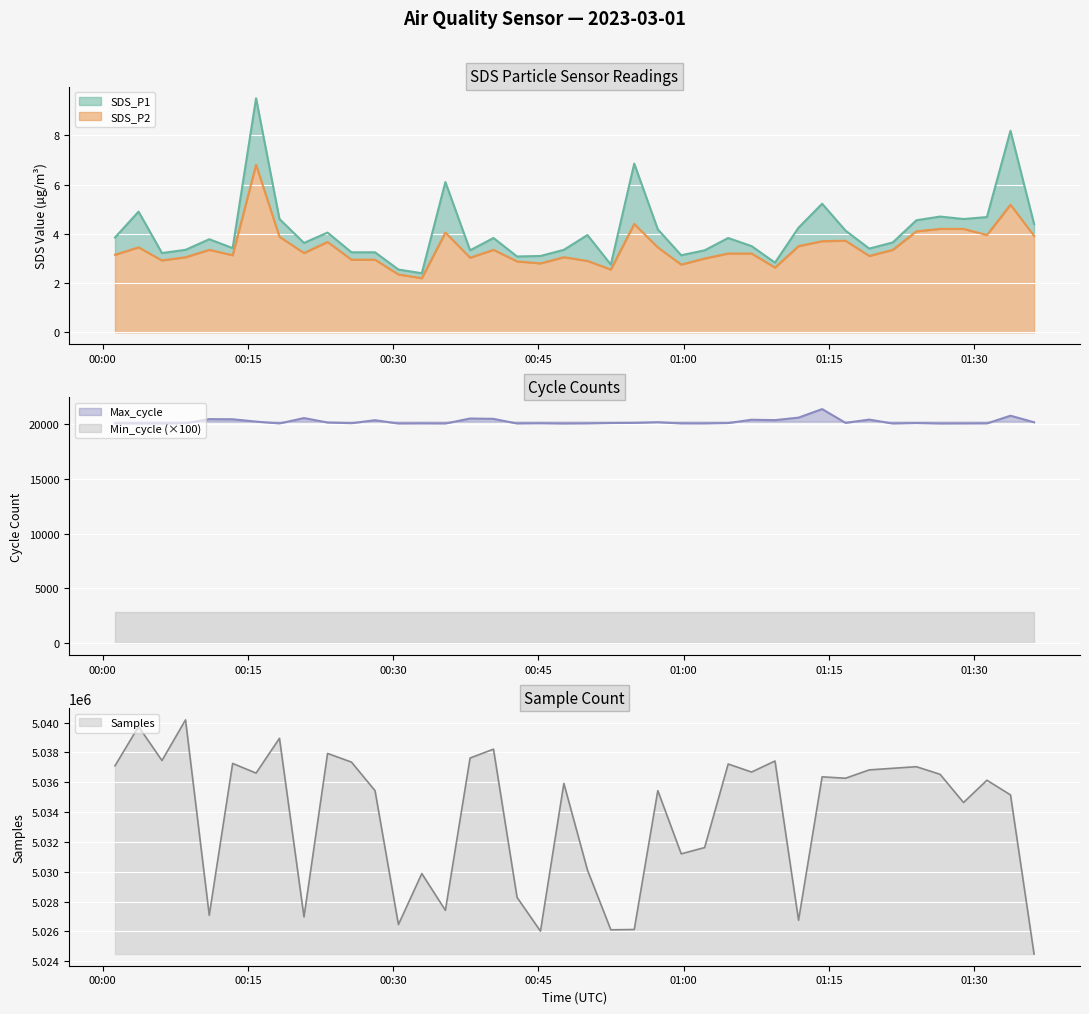

Is it true that SDS_P1 equals 2.5 at 2023/03/01 00:57:20?

False